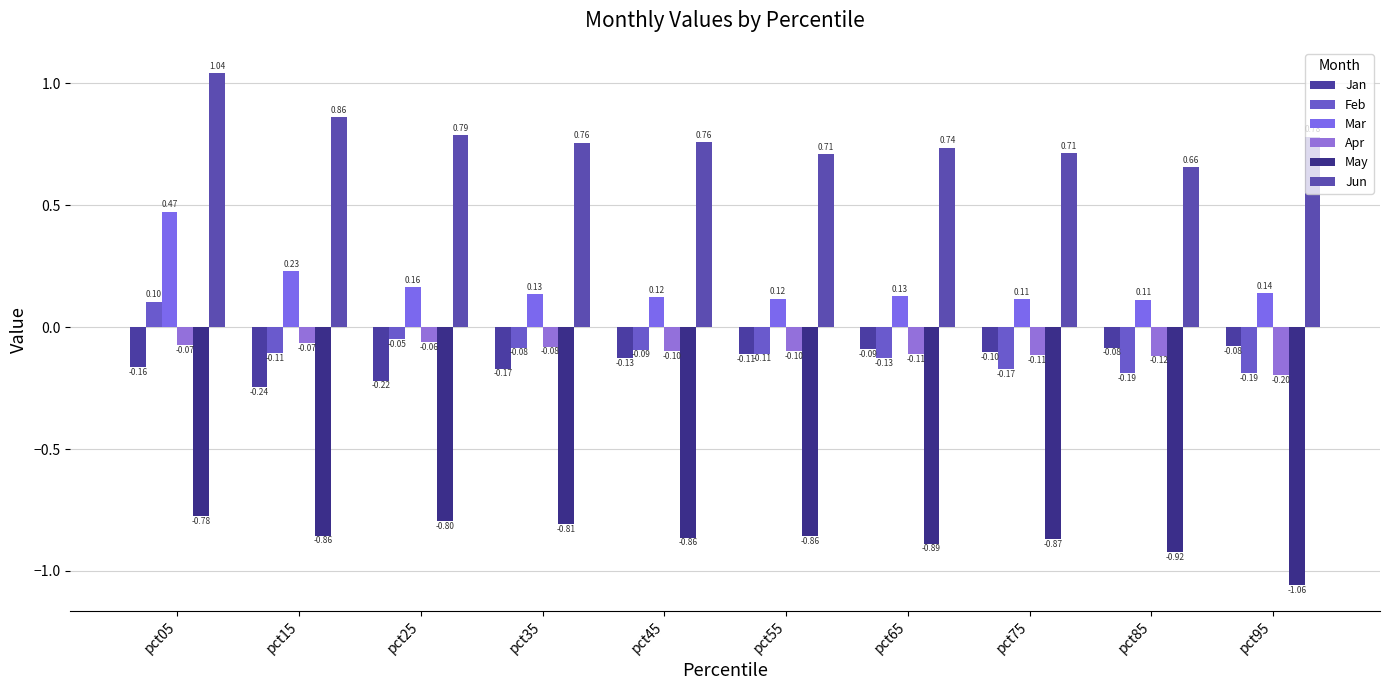

The Jan series shows -0.1 at pct65. True or false?

True